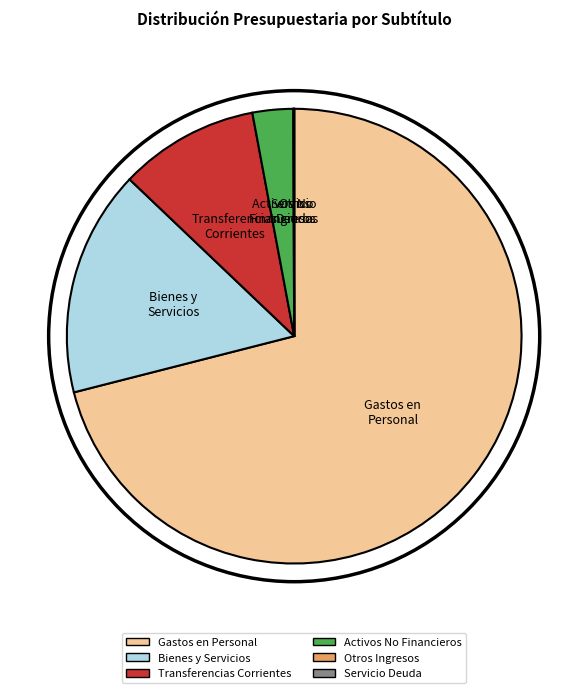

Is there any slice that represents more than half of the pie?

Yes